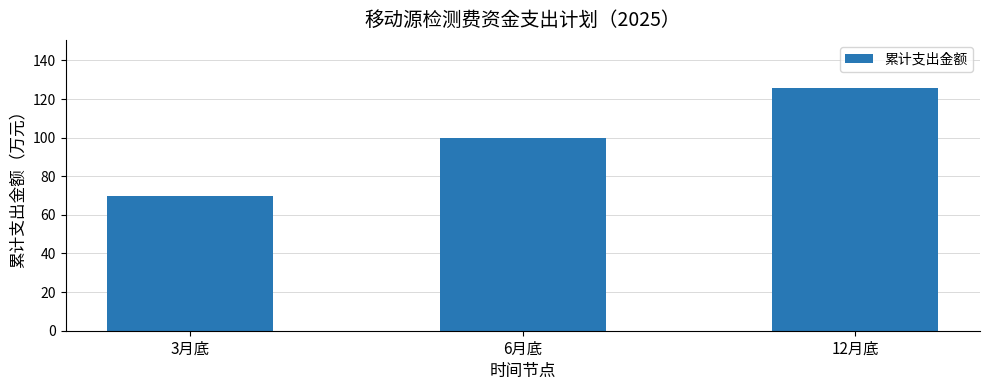

Which category has the lowest value across all series?

3月底